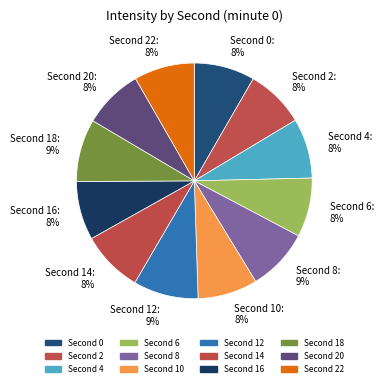

Is there a majority slice in this chart?

No